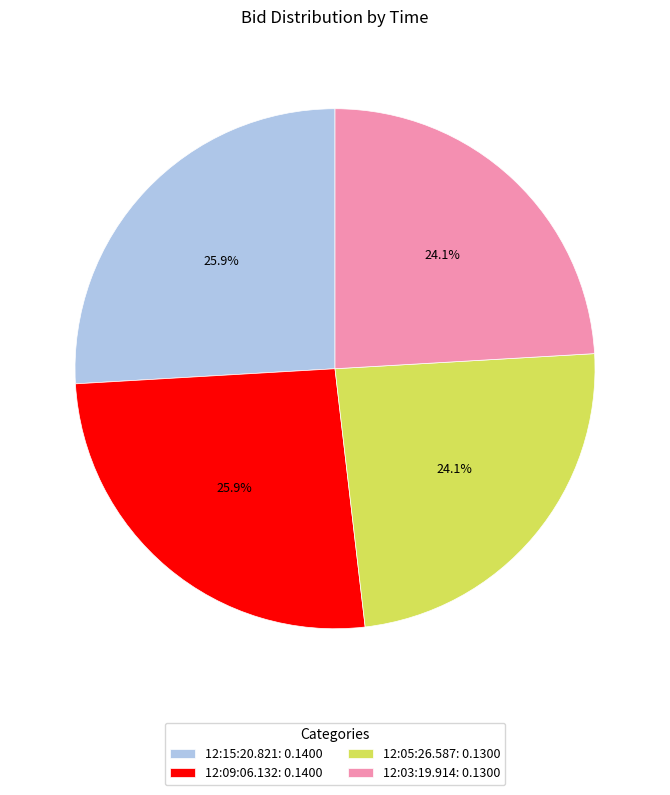

Is there a majority slice in this chart?

No